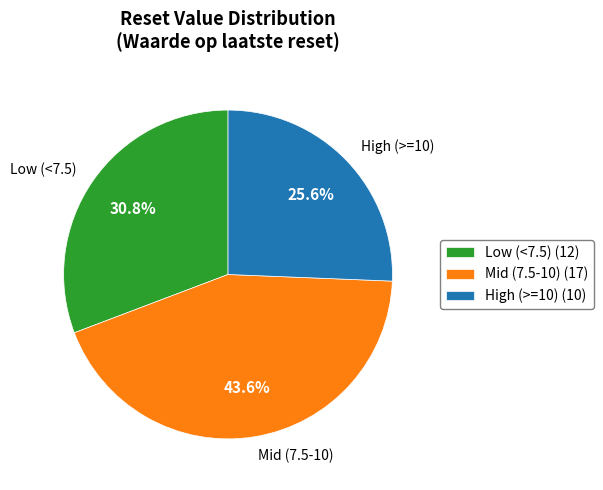

What is the ratio of the value at Low (<7.5) (12) to the value at High (>=10) (10)?

1.2